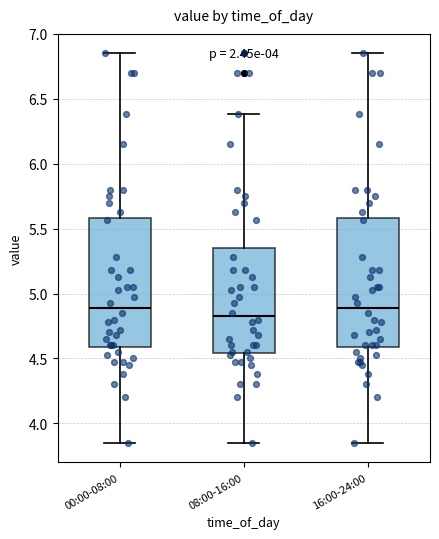

Reading left to right, transcribe this box plot: for each box, give where its median line is, the range the box spans, and where its two whiskers end, as read against the y-axis. The values are not printed on the chart, so give them approximately, as read against the axis.

00:00-08:00: median 4.90, box 4.60 to 5.60, whiskers 3.85 to 6.85
08:00-16:00: median 4.85, box 4.55 to 5.35, whiskers 3.85 to 6.40
16:00-24:00: median 4.90, box 4.60 to 5.60, whiskers 3.85 to 6.85